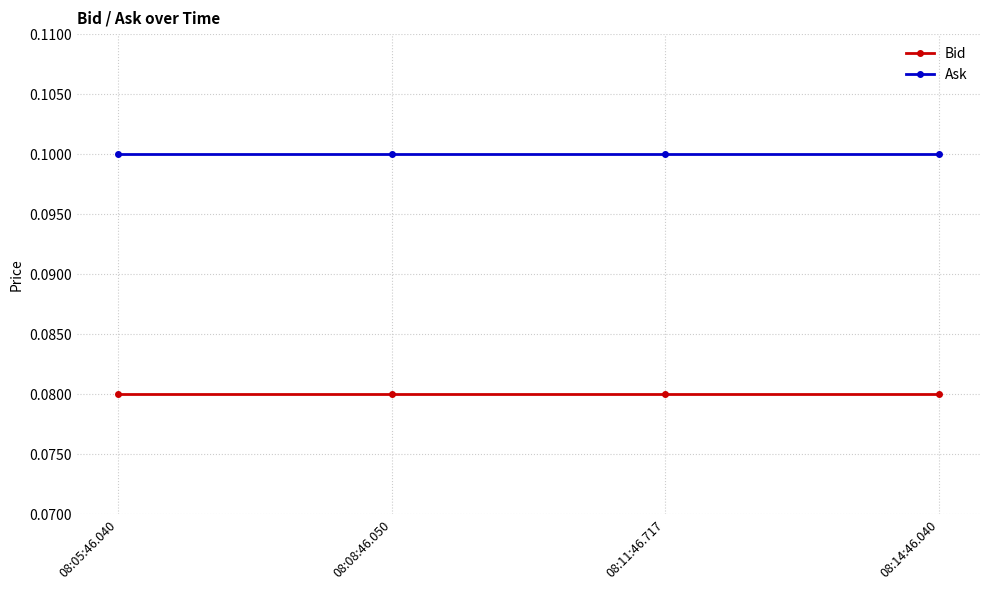

True or false: Bid and Ask cross at least once.

False